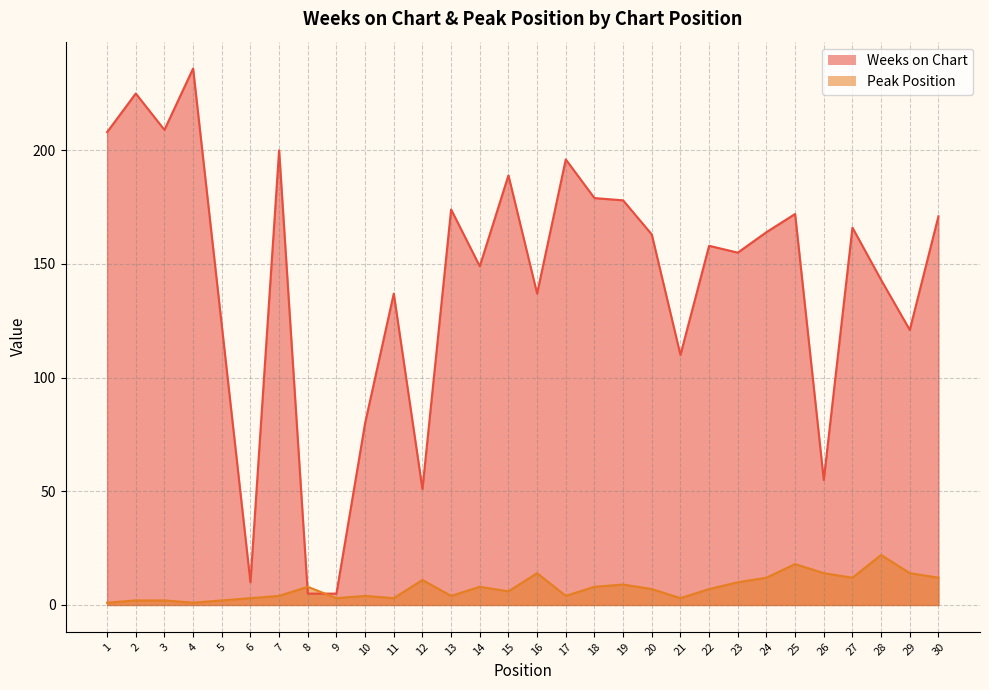

What is the sum of all Peak Position values?

228